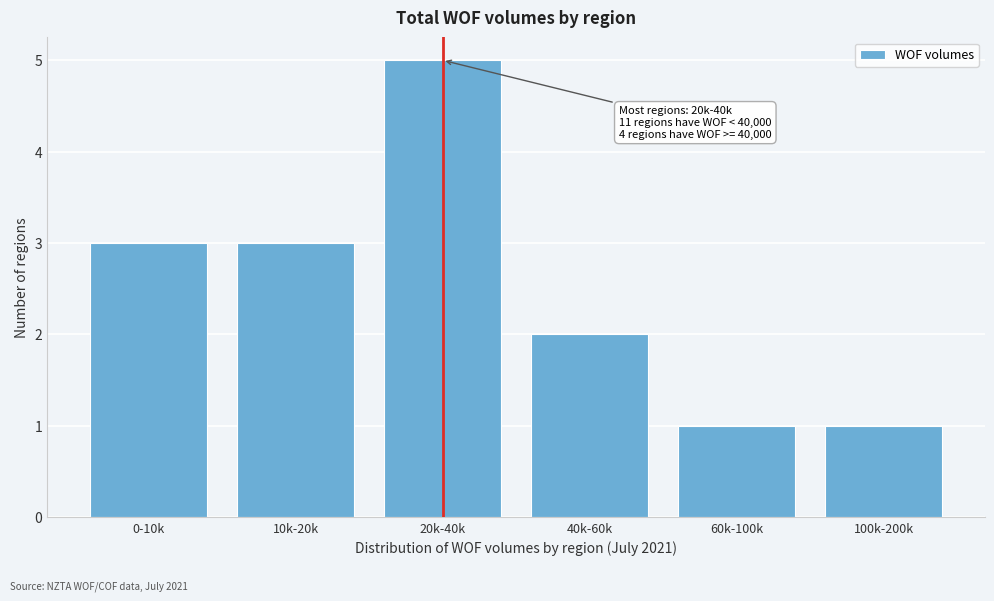

Reading left to right, what are all the values shown in this chart?

0-10k=3	10k-20k=3	20k-40k=5	40k-60k=2	60k-100k=1	100k-200k=1